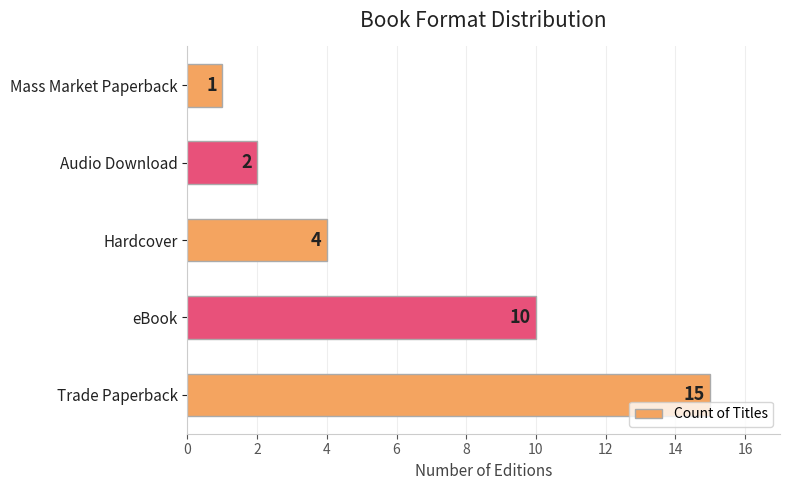

What is the sum of all values?

32